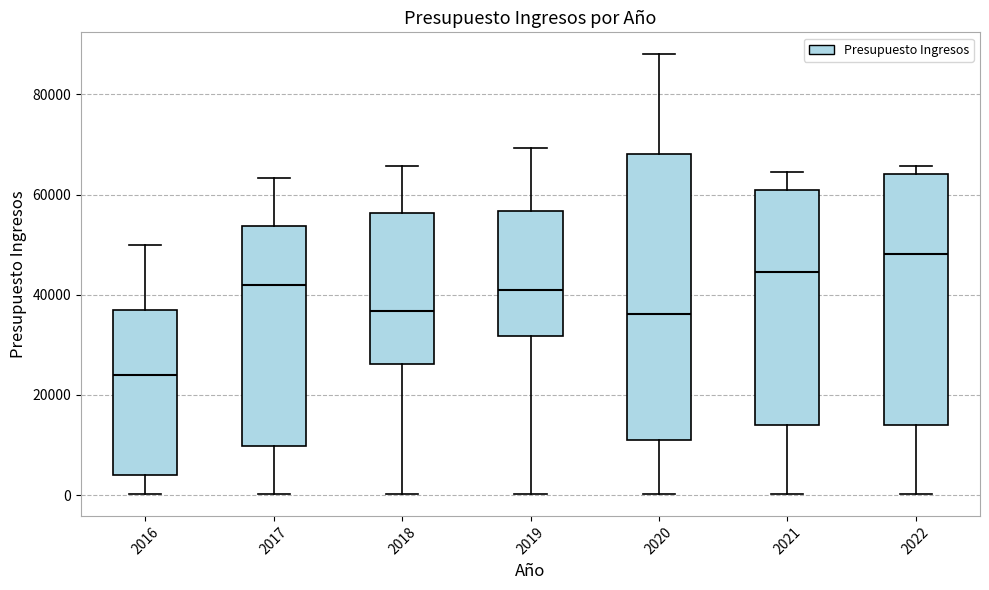

Which box's median line is the lowest?

2016